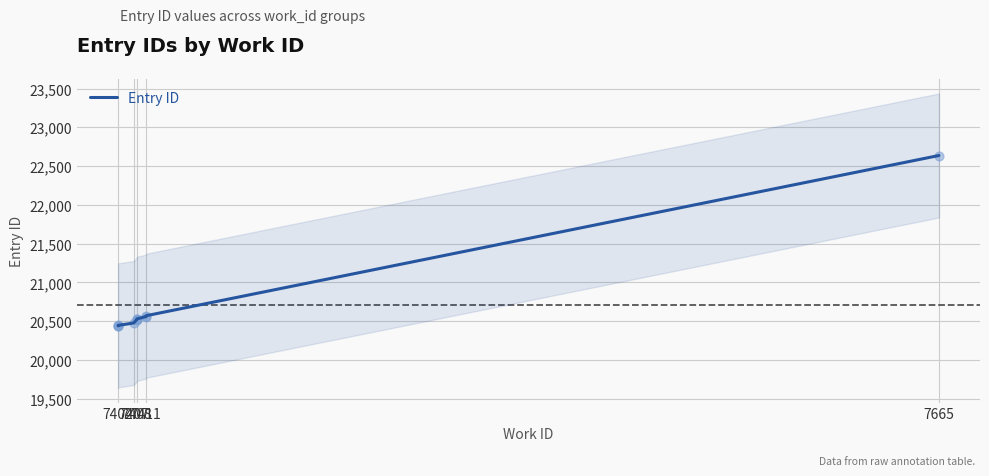

Which has a higher value, 7411 or 7402?

7411